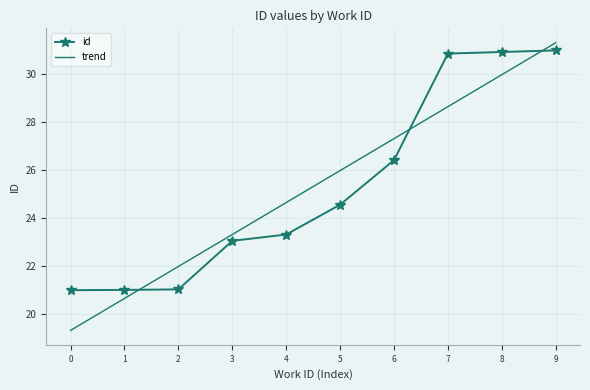

True or false: trend has a value of 43.0 at 6.

False